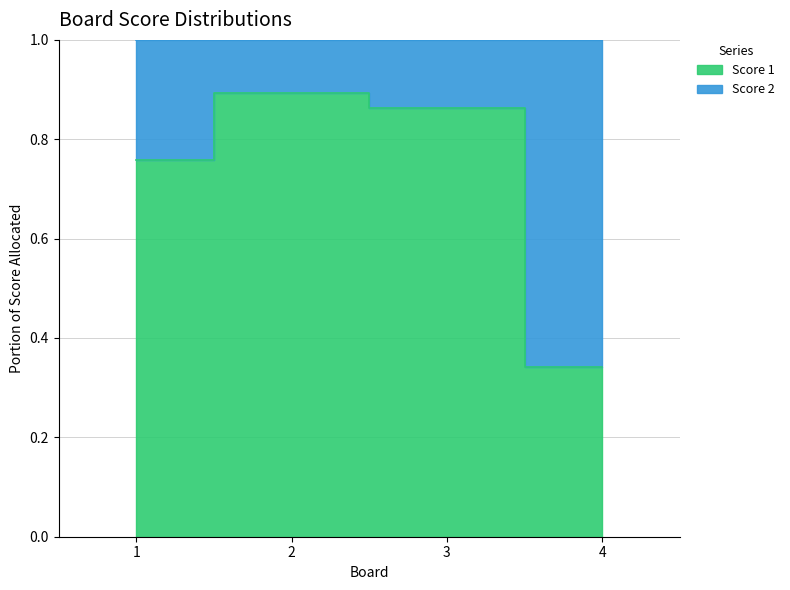

How many categories are shown in the chart?

4